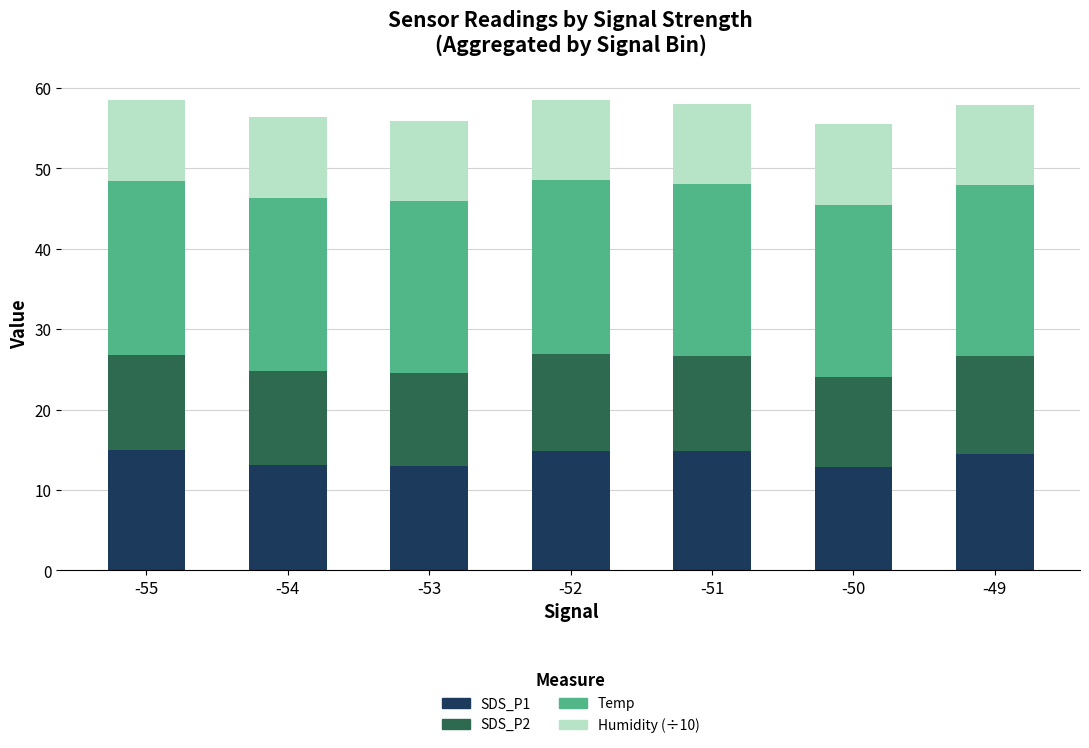

The SDS_P1 series shows 3.8 at -53. True or false?

False